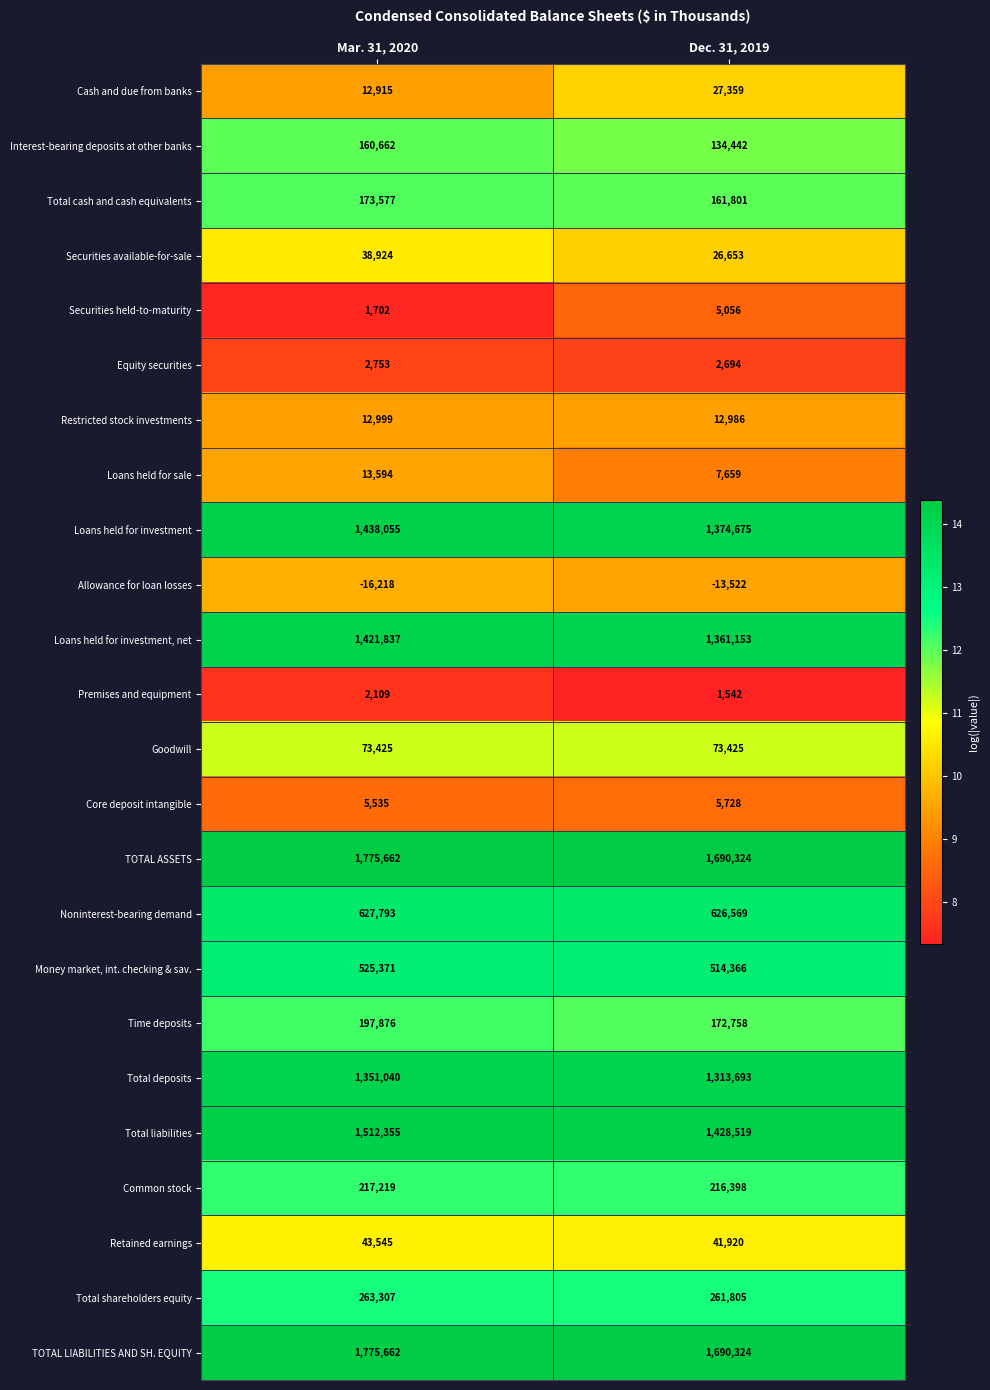

What is the minimum value for Total cash and cash equivalents?

161801